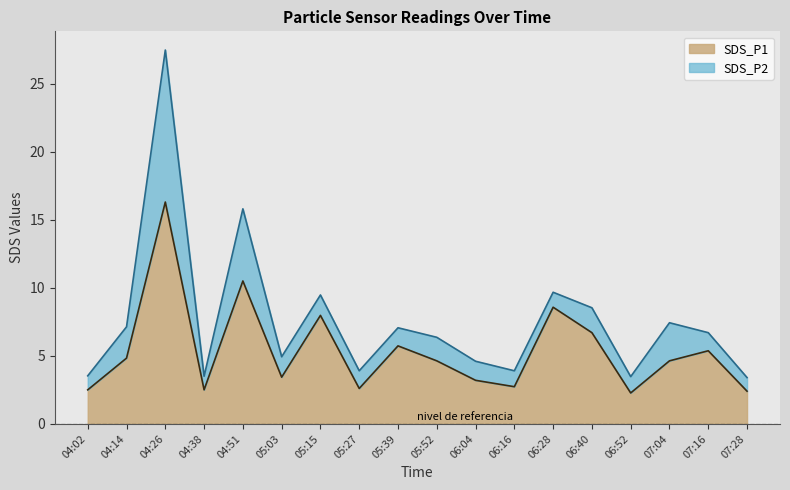

What is the label of the 14th point from the left?

06:40